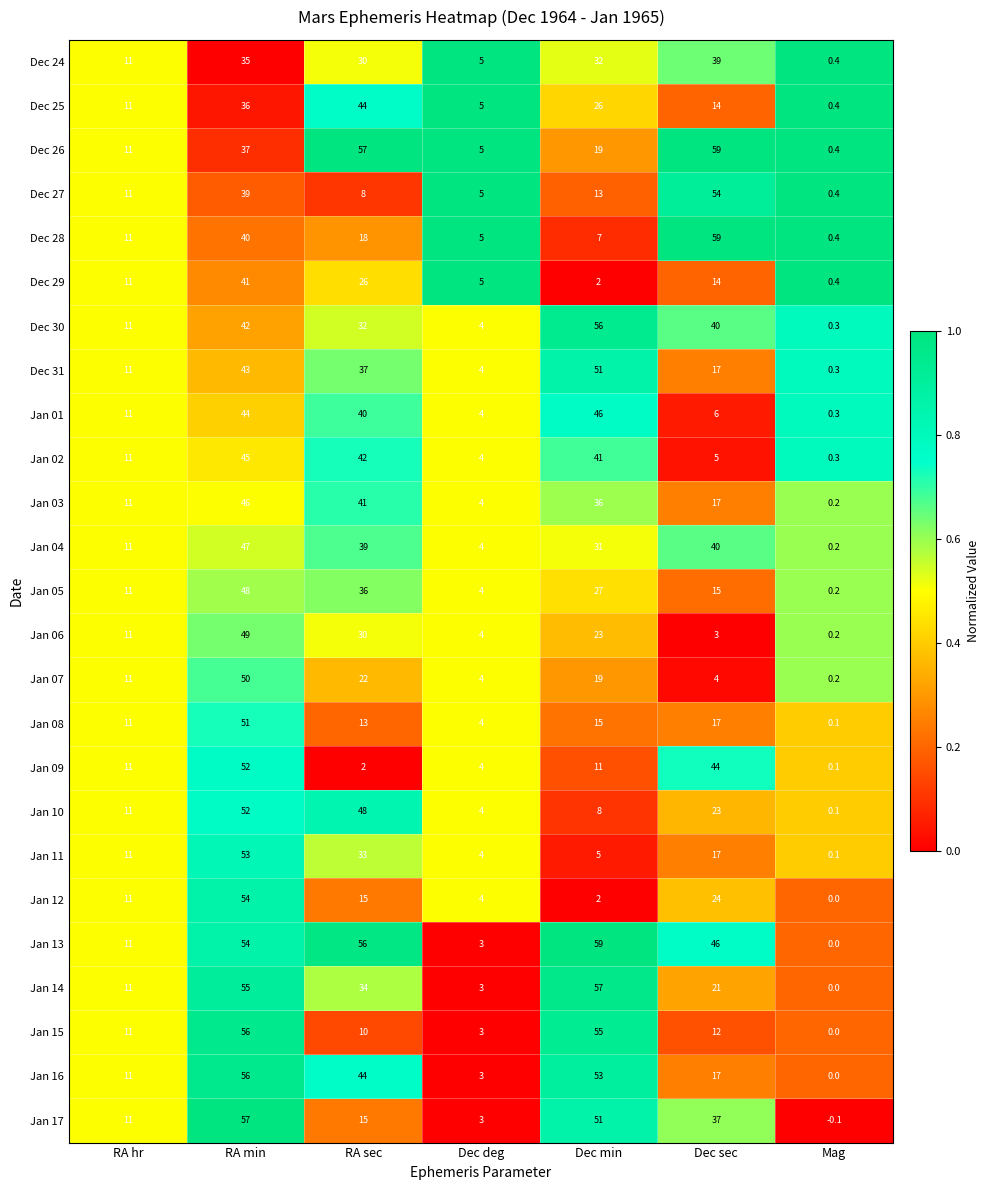

The value of Jan 03 at Dec sec is 17.0. True or false?

True